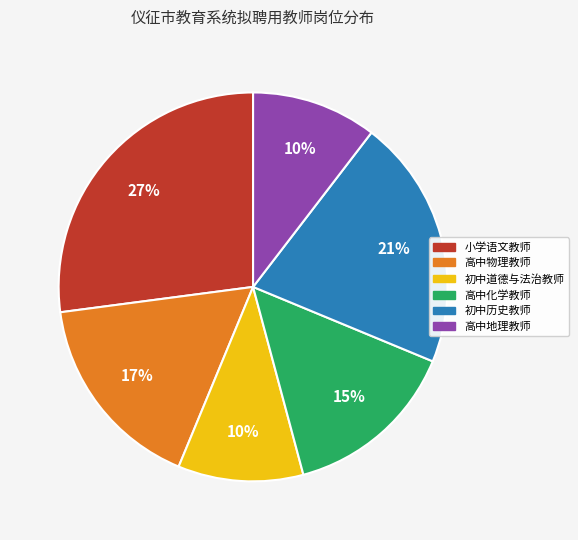

How many slices are in this pie chart?

6